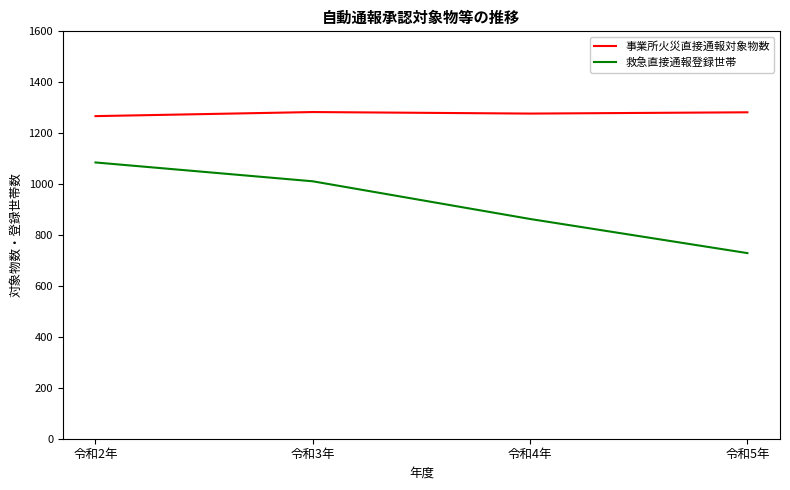

How many lines are shown in the chart?

2